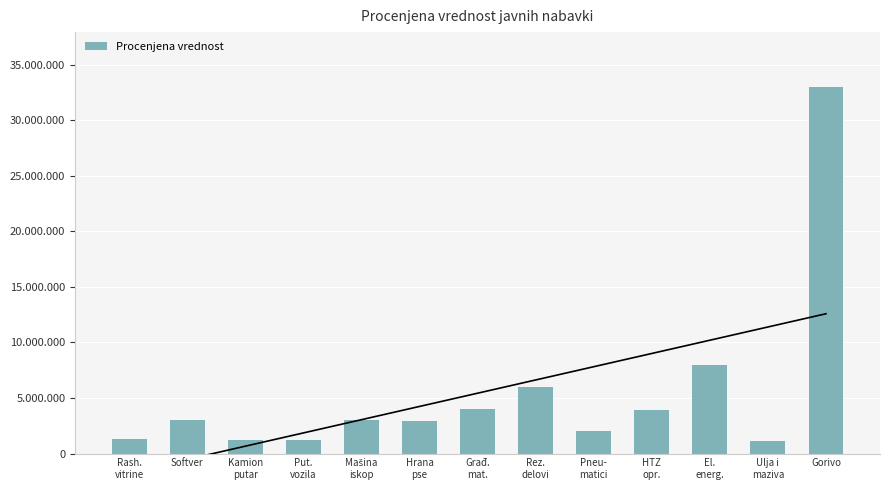

What is the difference between the maximum and minimum values?

31900000